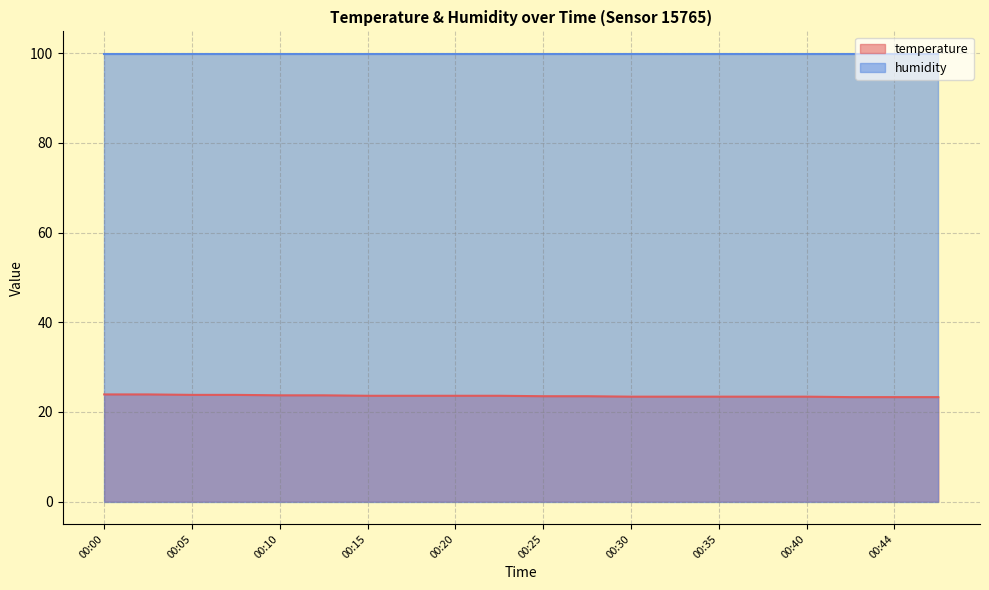

What is the ratio of the value at 00:47 to the value at 00:20?

1.0